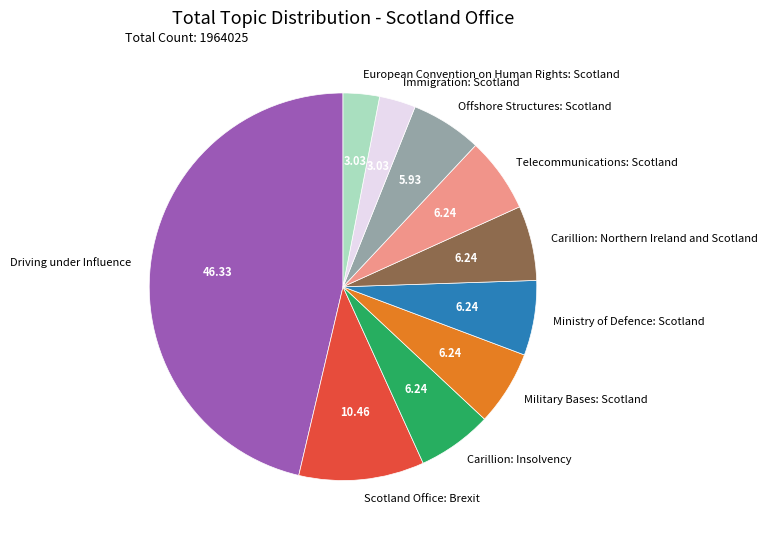

What is the ratio of the value at Telecommunications: Scotland to the value at Ministry of Defence: Scotland?

1.0